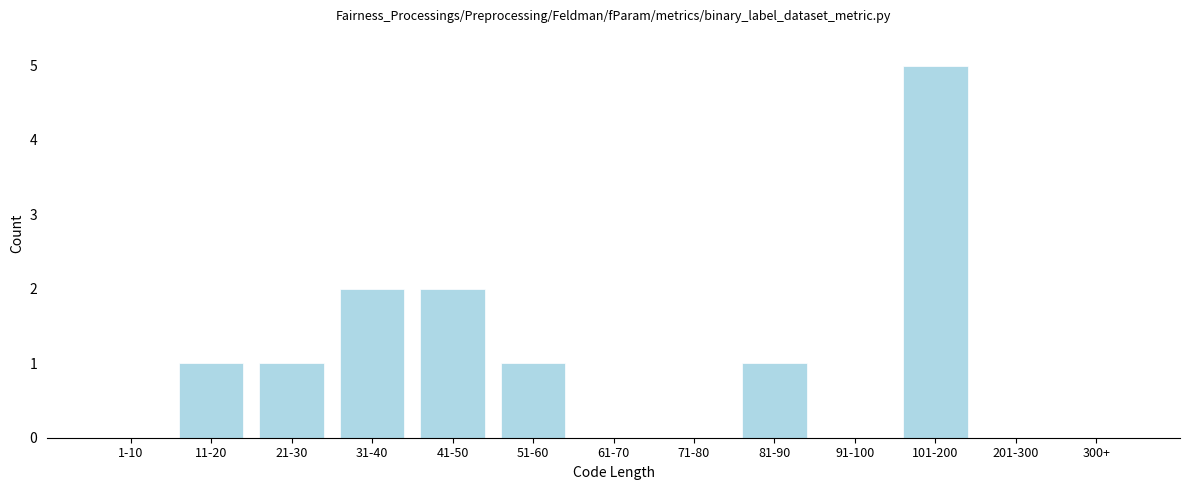

Reading left to right, transcribe all the data shown in this chart.

1-10=0	11-20=1	21-30=1	31-40=2	41-50=2	51-60=1	61-70=0	71-80=0	81-90=1	91-100=0	101-200=5	201-300=0	300+=0